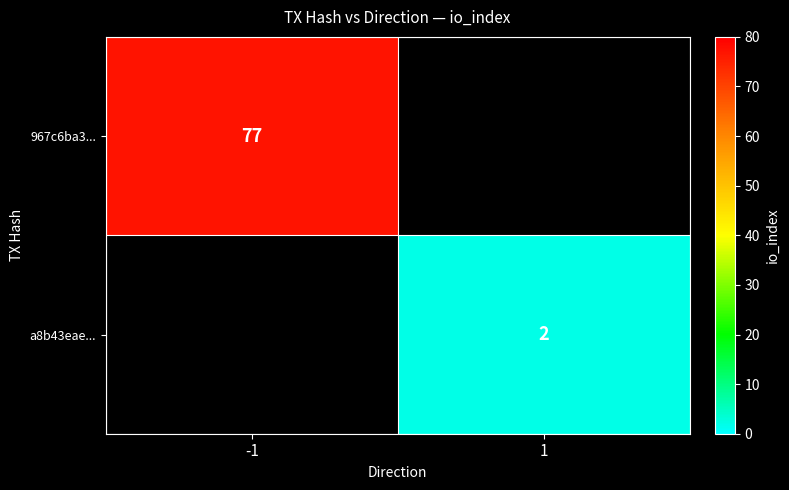

The a8b43eae... series shows 2 at 1. True or false?

True